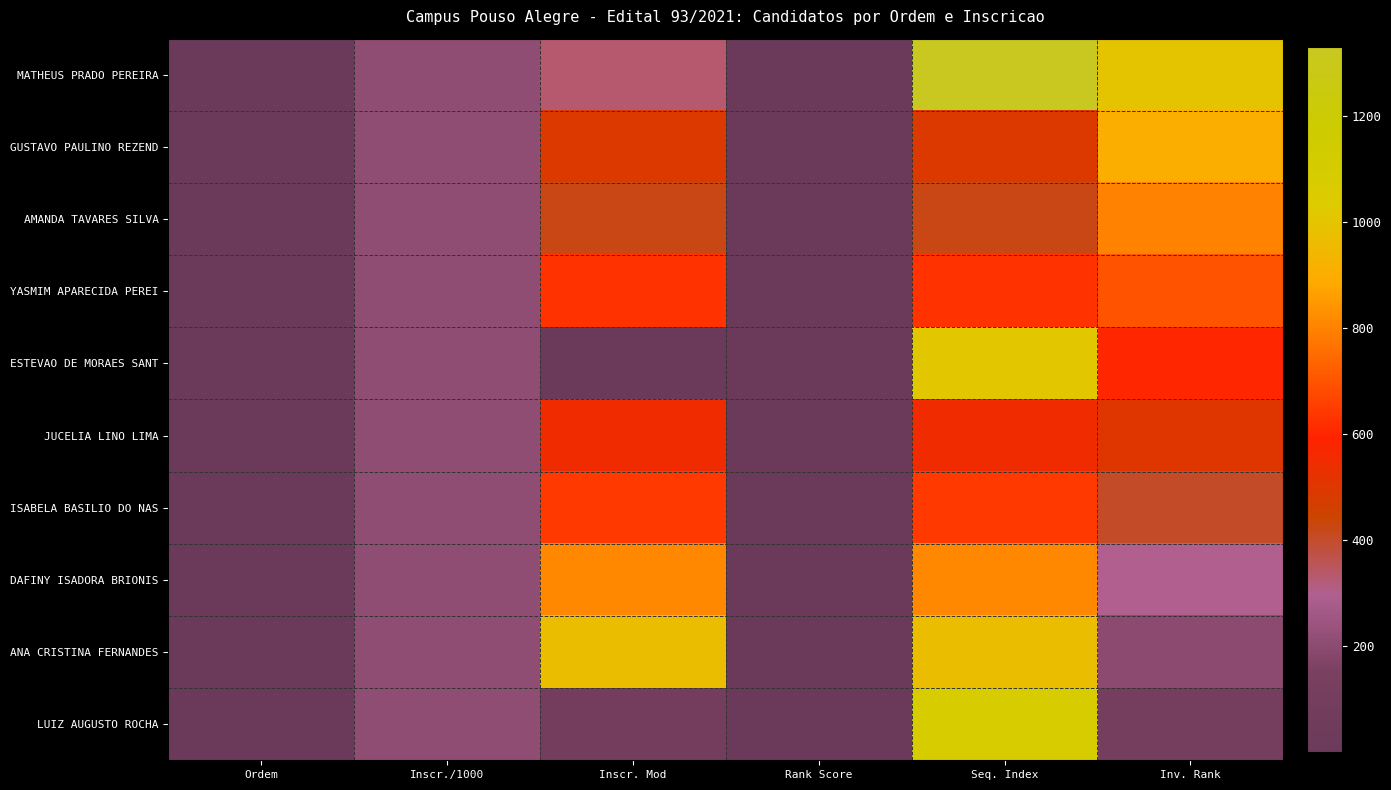

What is the total value across all series at Inscr./1000?

2087.9